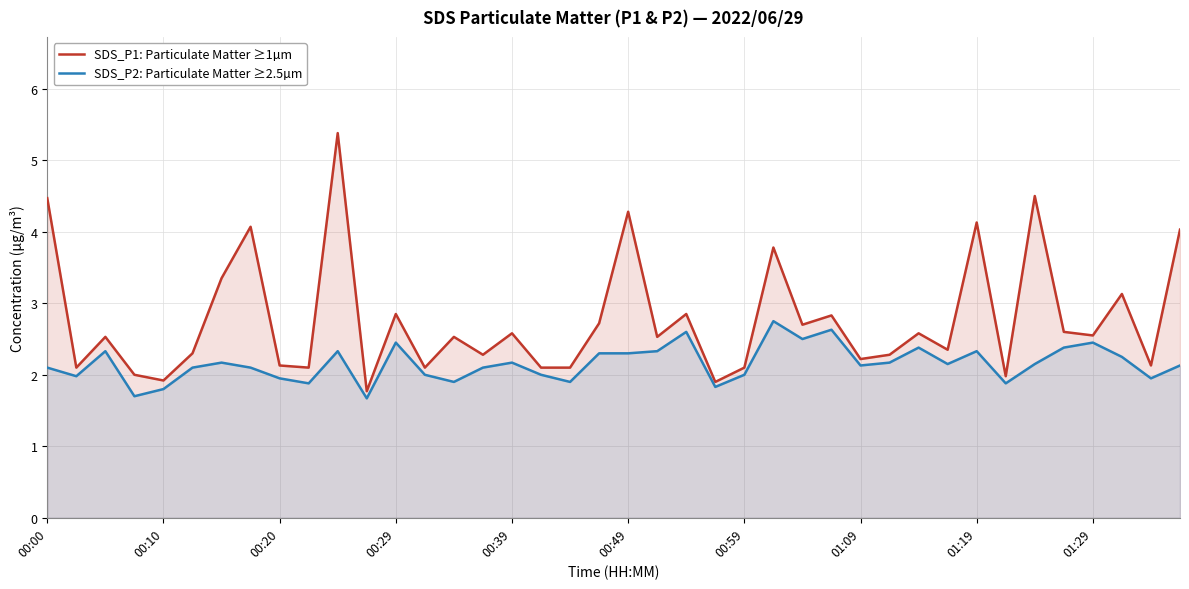

How many series are shown in this chart?

2